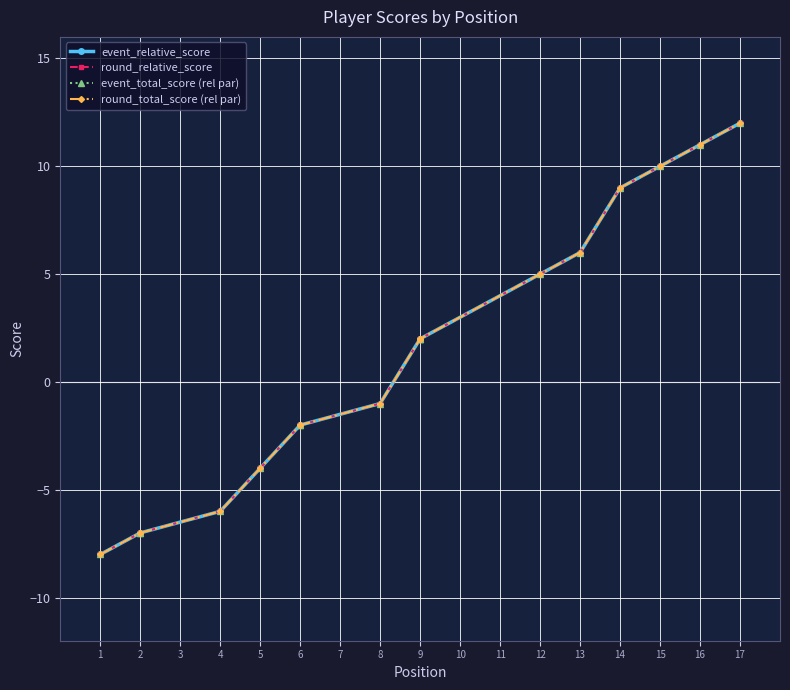

Is it true that event_total_score (rel par) equals 2 at 9?

True